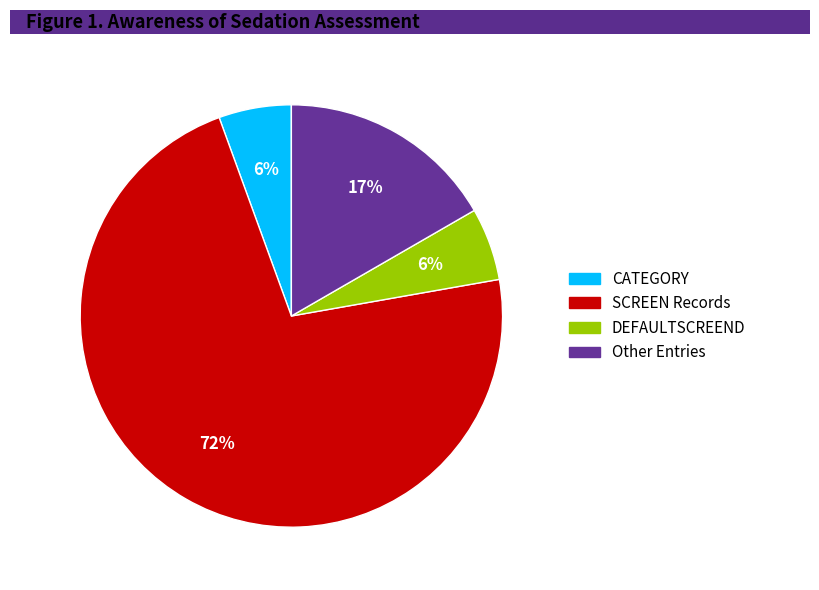

Is there any slice that represents more than half of the pie?

Yes